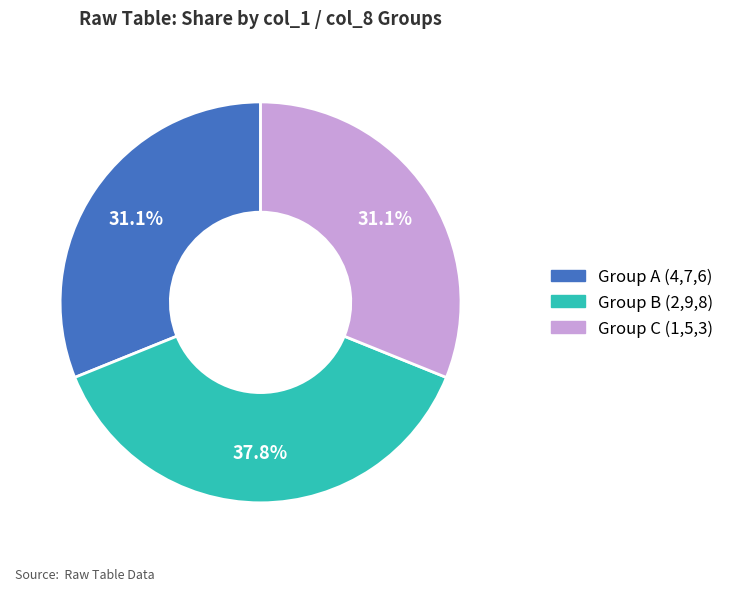

To the nearest percent, what is the average slice percentage?

33%